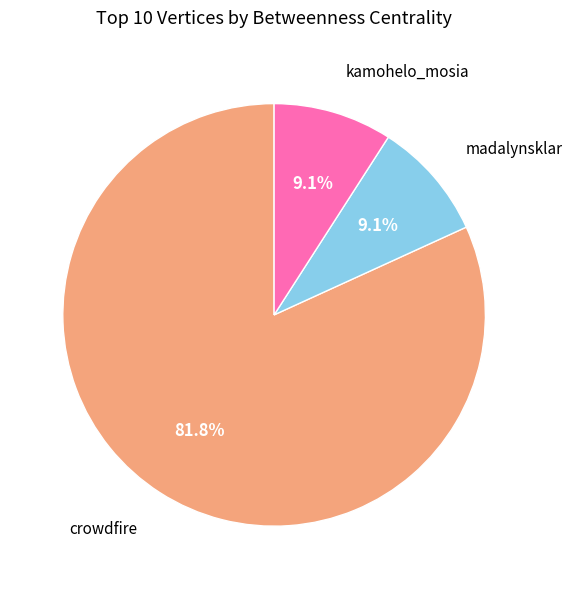

Which slice is the largest?

crowdfire